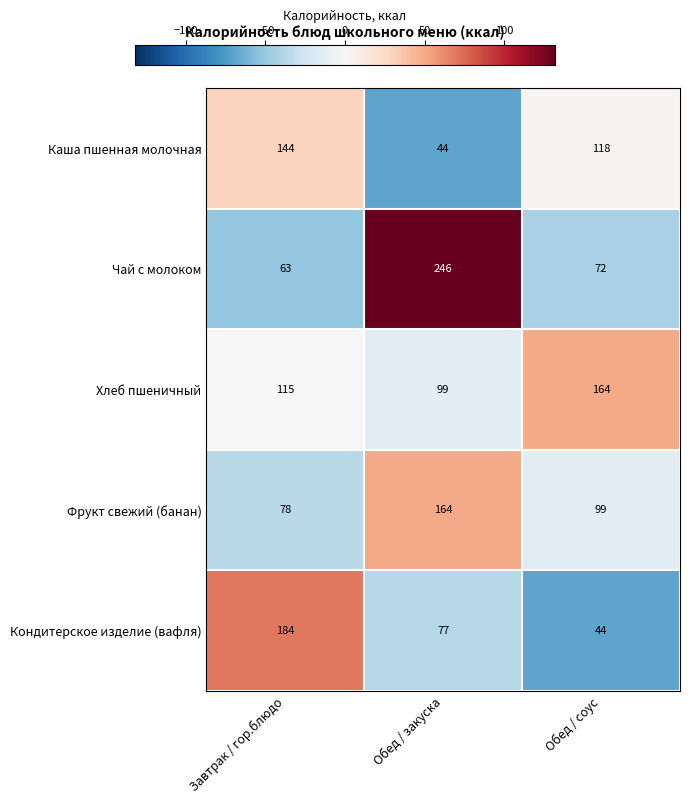

How many categories are shown in the chart?

3